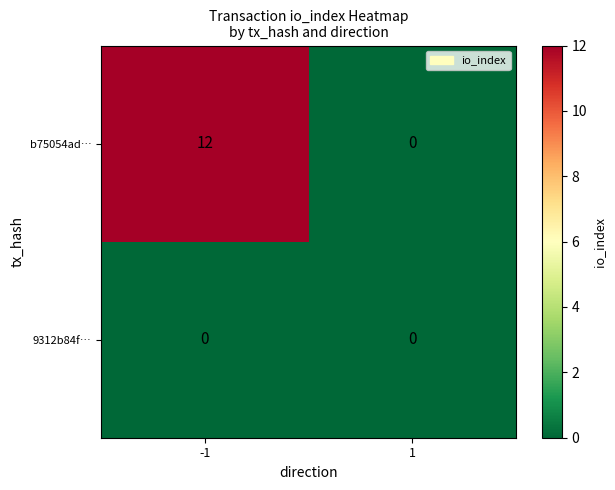

True or false: b75054ad… has a value of 6 at -1.

False